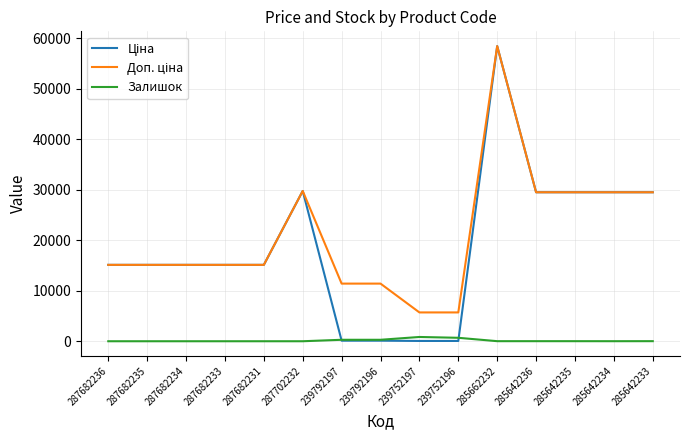

Which category has the highest value across all series?

285662232